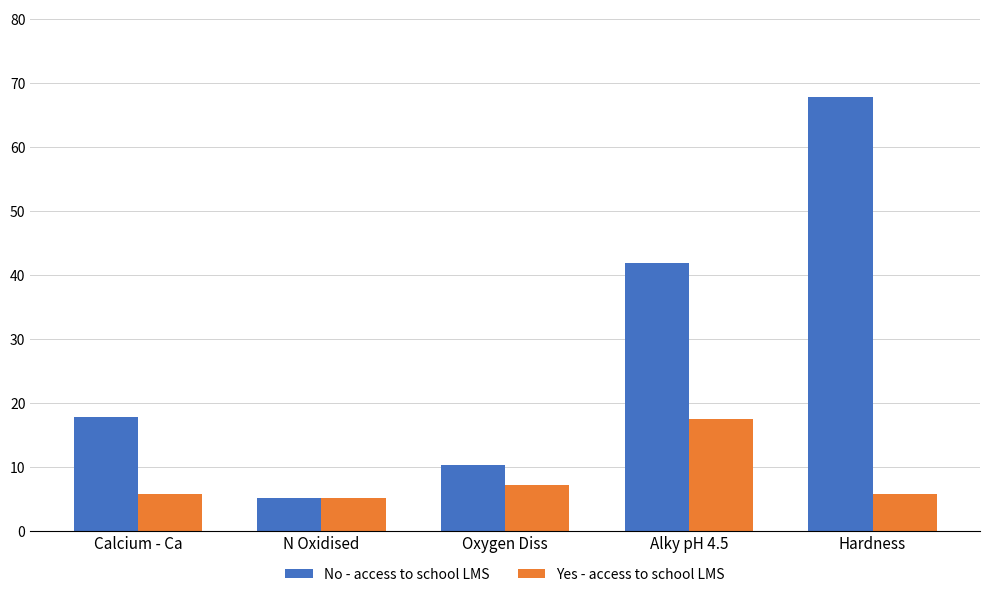

What are all the series names shown in the legend?

No - access to school LMS, Yes - access to school LMS